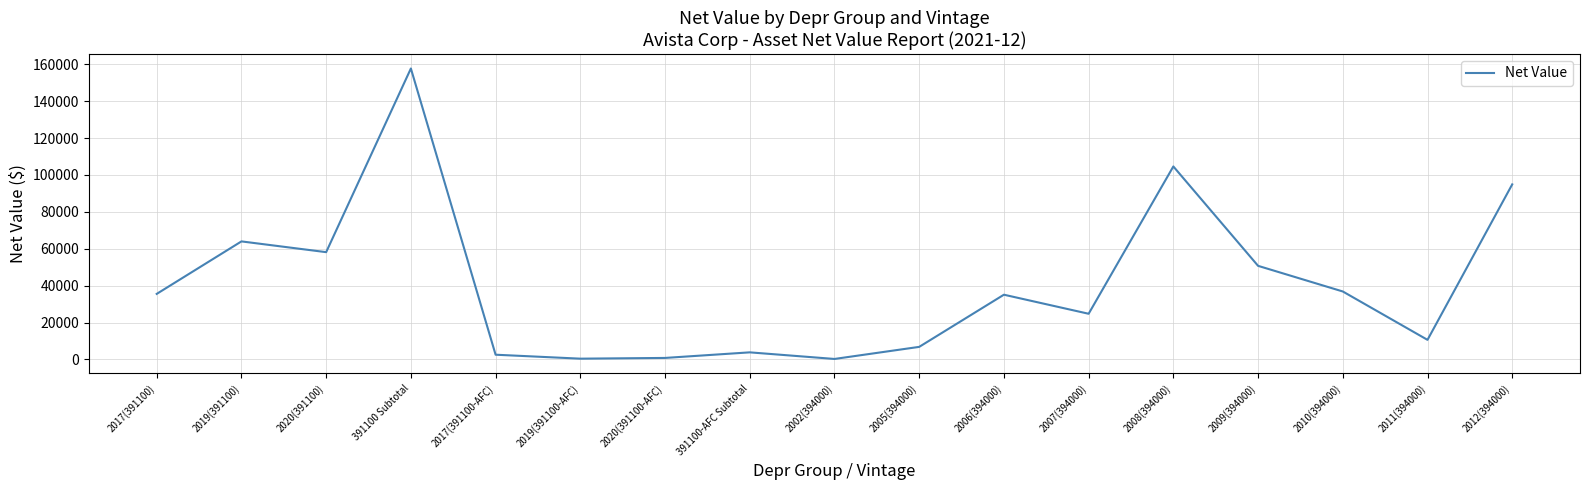

Where is the first local minimum?

2020(391100)